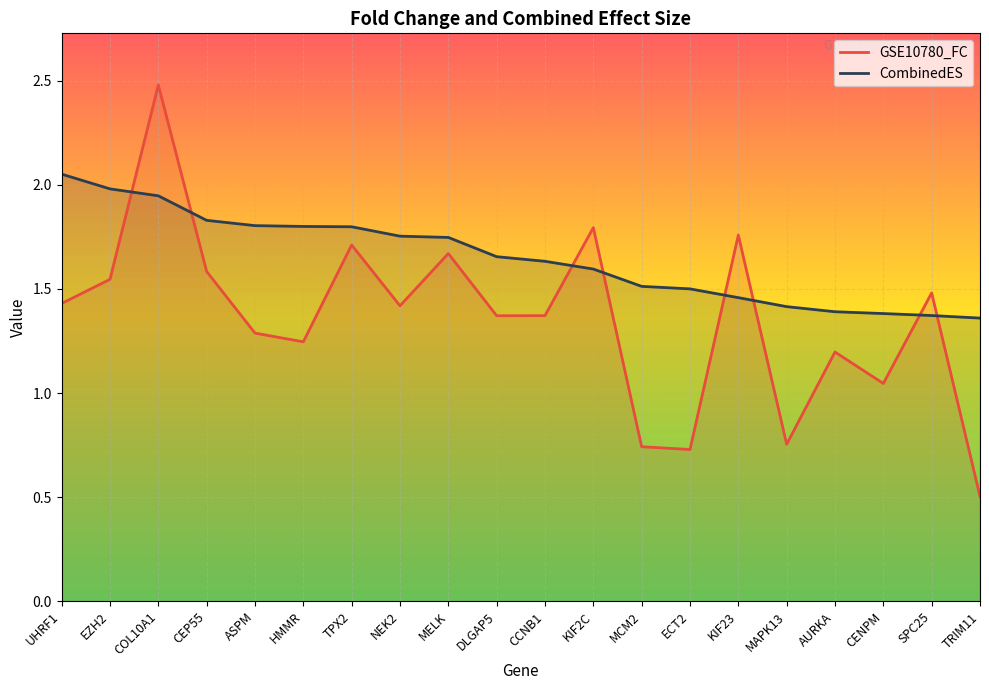

At which category does GSE10780_FC reach its first local peak?

COL10A1